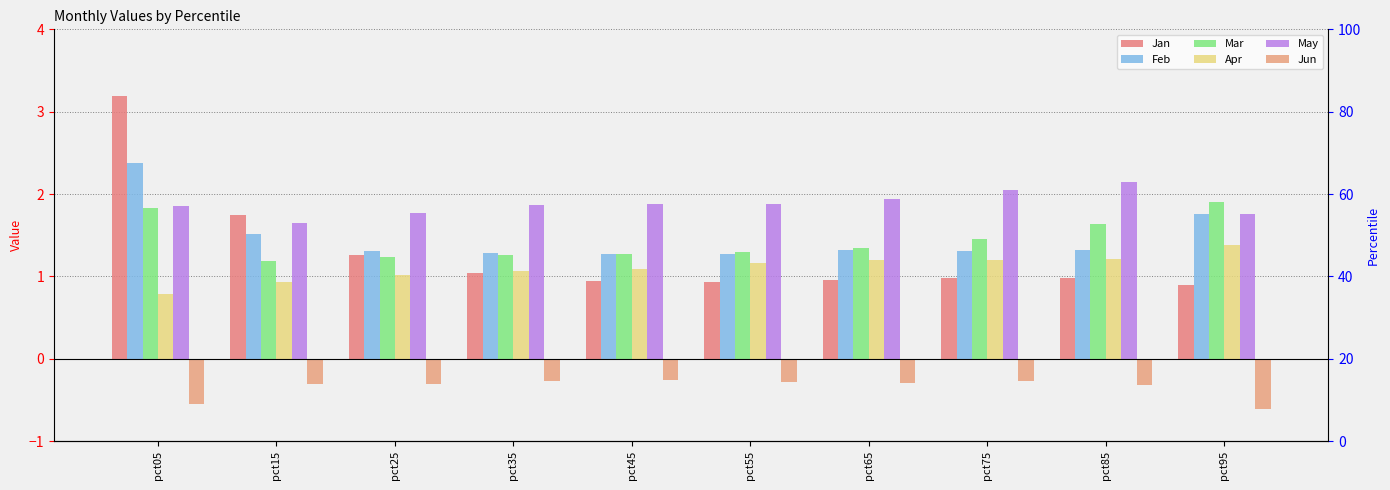

What value does the May series have at pct45?

1.9